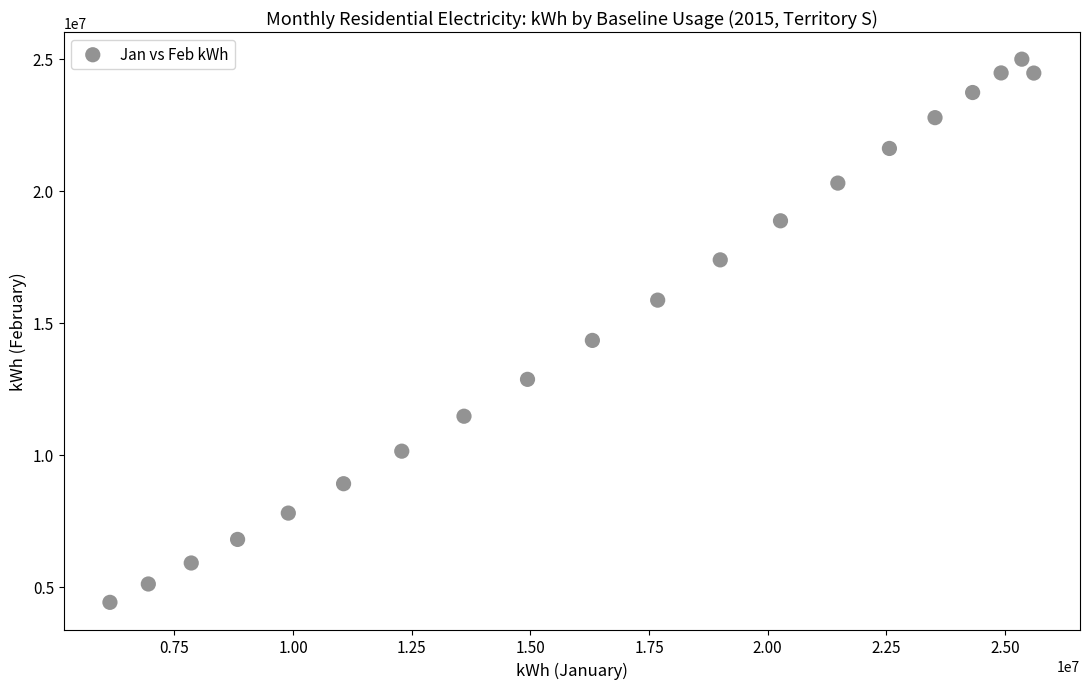

What is the range of X values (max minus min)?

19466756